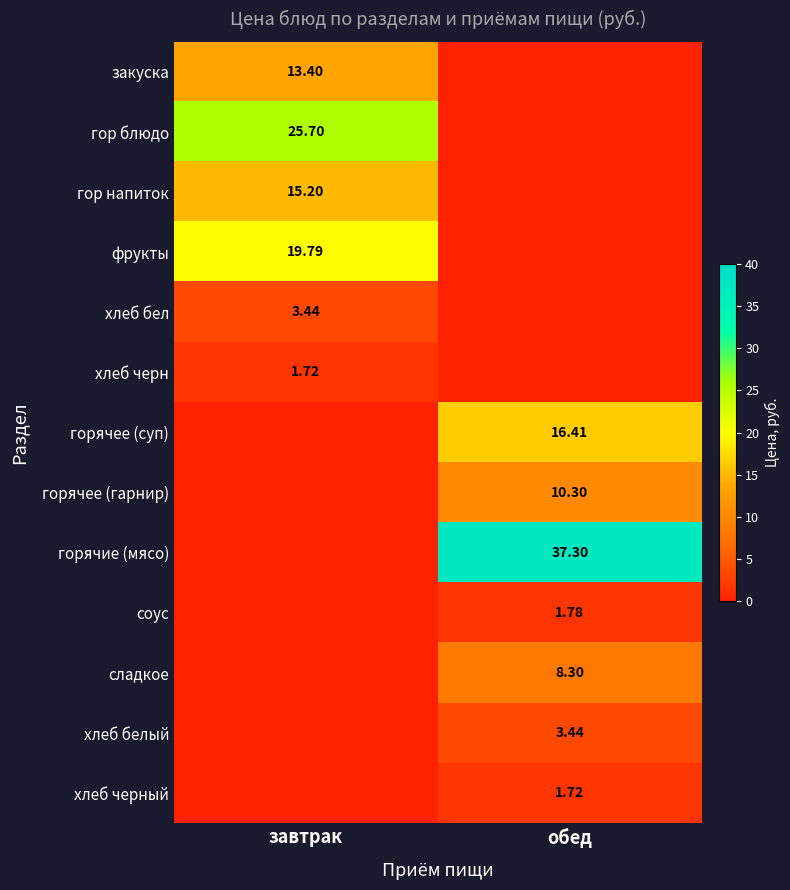

At обед, list the series in order from largest to smallest.

горячие (мясо), горячее (суп), горячее (гарнир), сладкое, хлеб белый, соус, хлеб черный, закуска, гор блюдо, гор напиток, фрукты, хлеб бел, хлеб черн